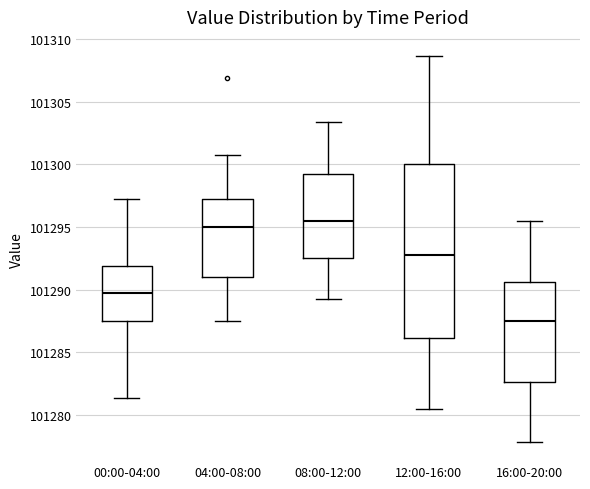

Comparing the boxes themselves (not the whiskers), which one is the tallest?

12:00-16:00